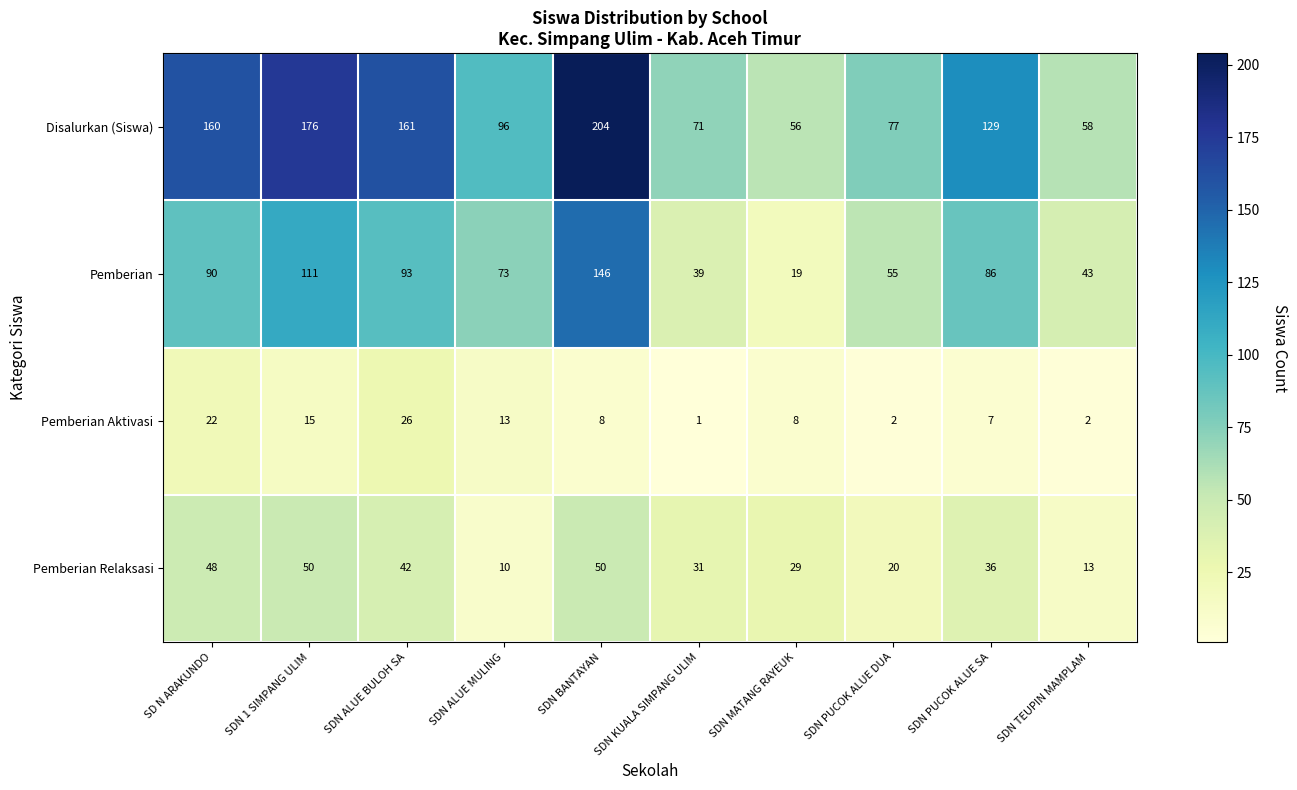

Count the number of data series in this chart.

4